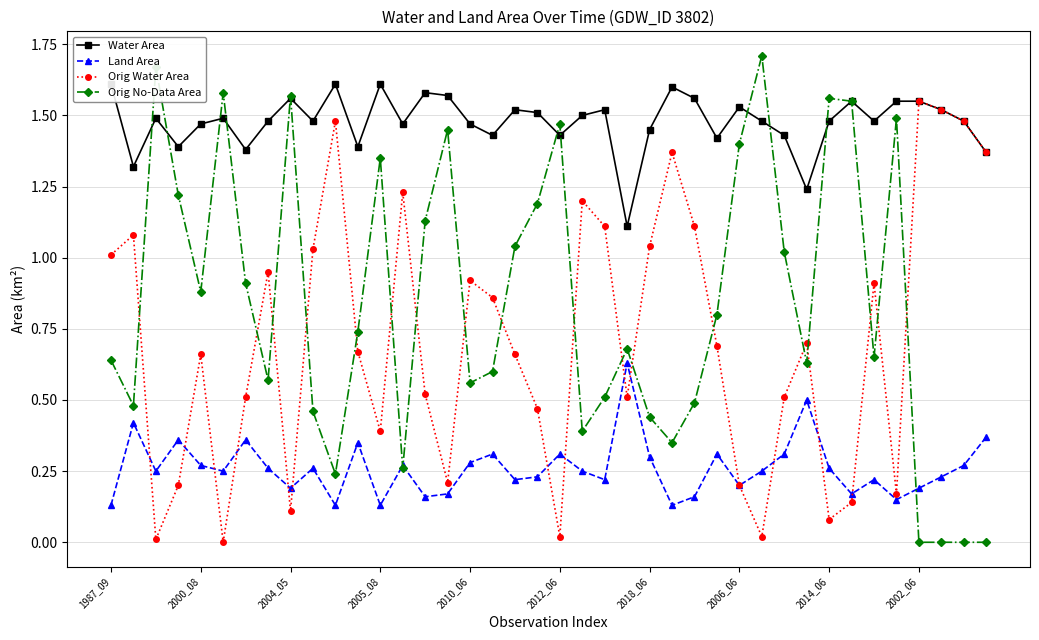

What are all the series names shown in the legend?

Water Area, Land Area, Orig Water Area, Orig No-Data Area